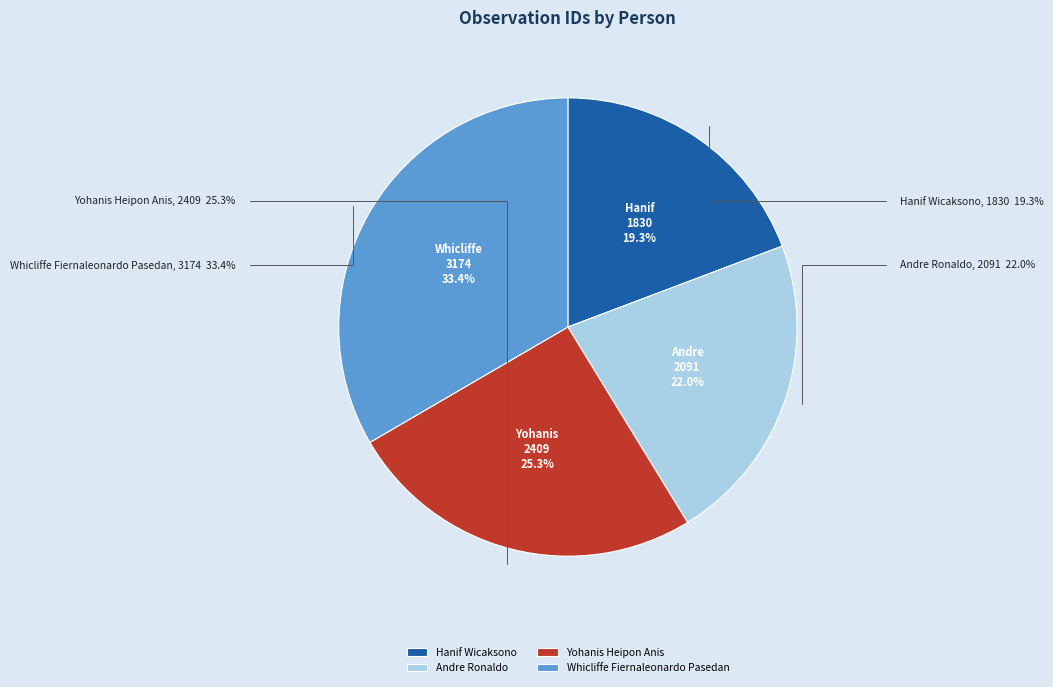

To the nearest percent, what portion does Hanif Wicaksono represent?

19%